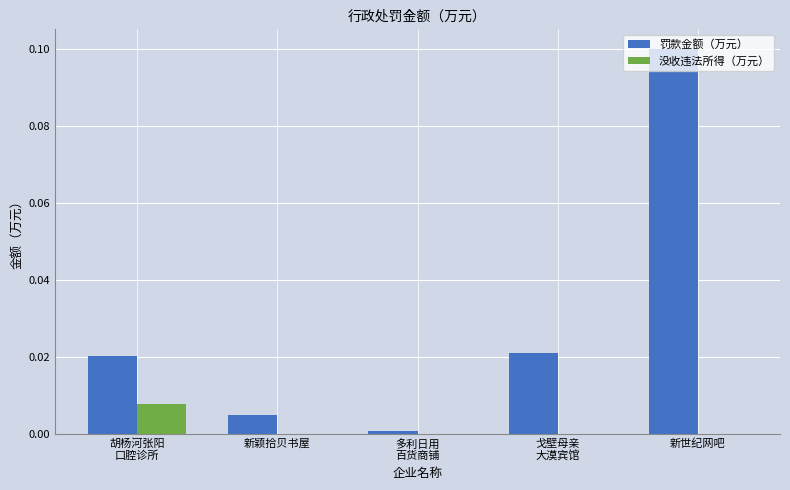

Is it true that 没收违法所得（万元） equals 0.0 at 新世纪网吧?

True